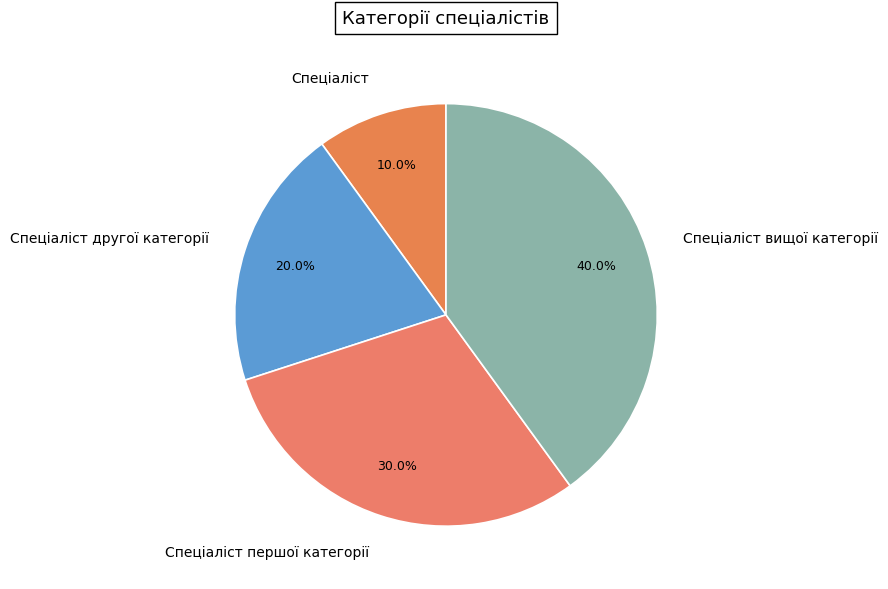

Does Спеціаліст represent more than half of the total?

No